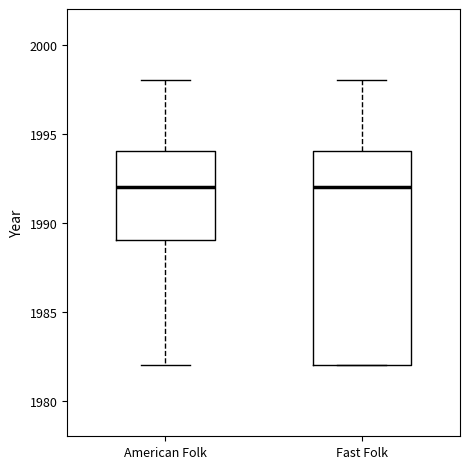

Comparing the boxes themselves (not the whiskers), which one is the tallest?

Fast Folk